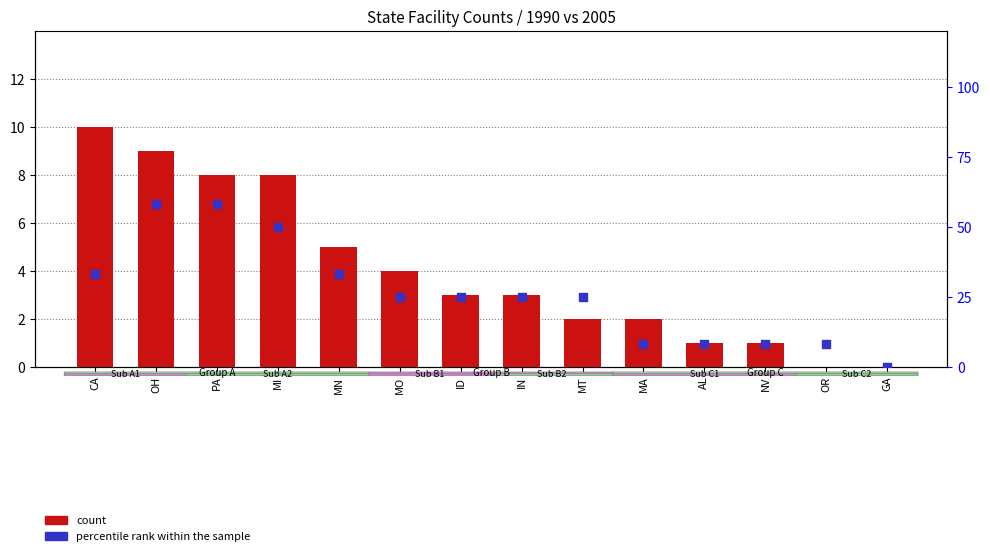

What are all the series names shown in the legend?

count, percentile rank within the sample